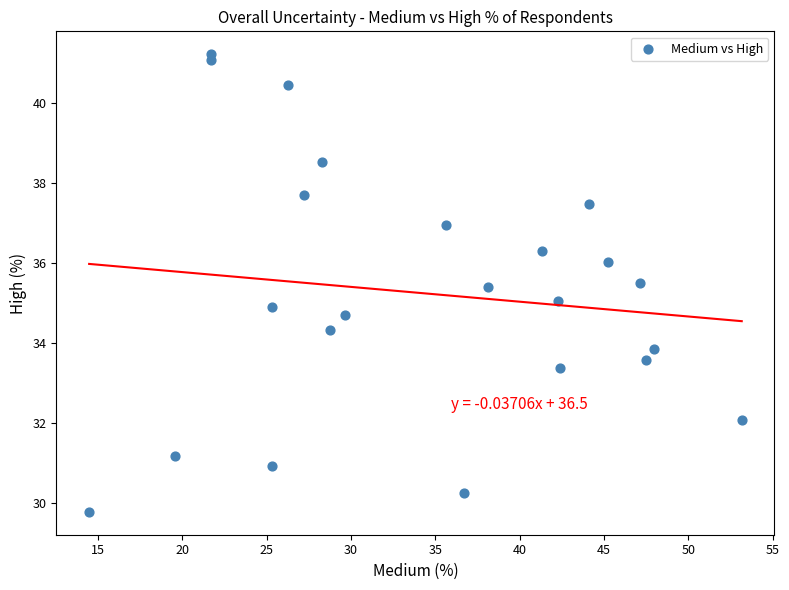

What is the range of Y values (max minus min)?

11.5